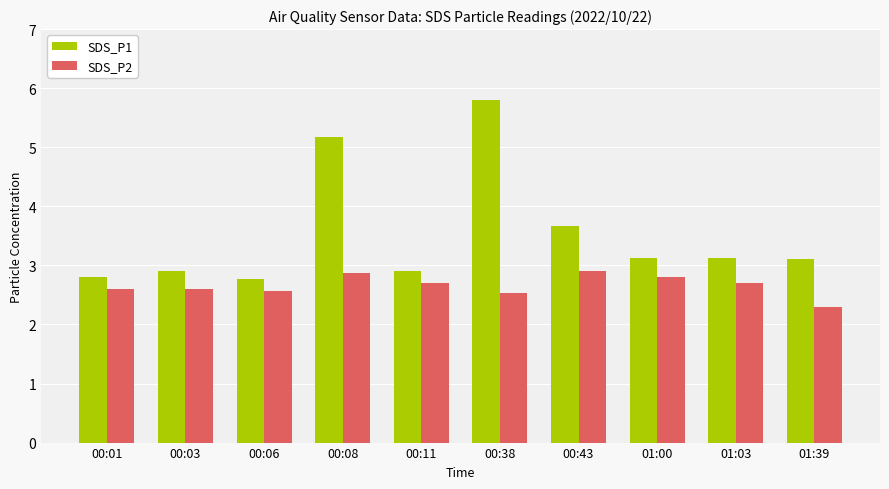

Where is SDS_P1 nearest to the value 4?

00:43